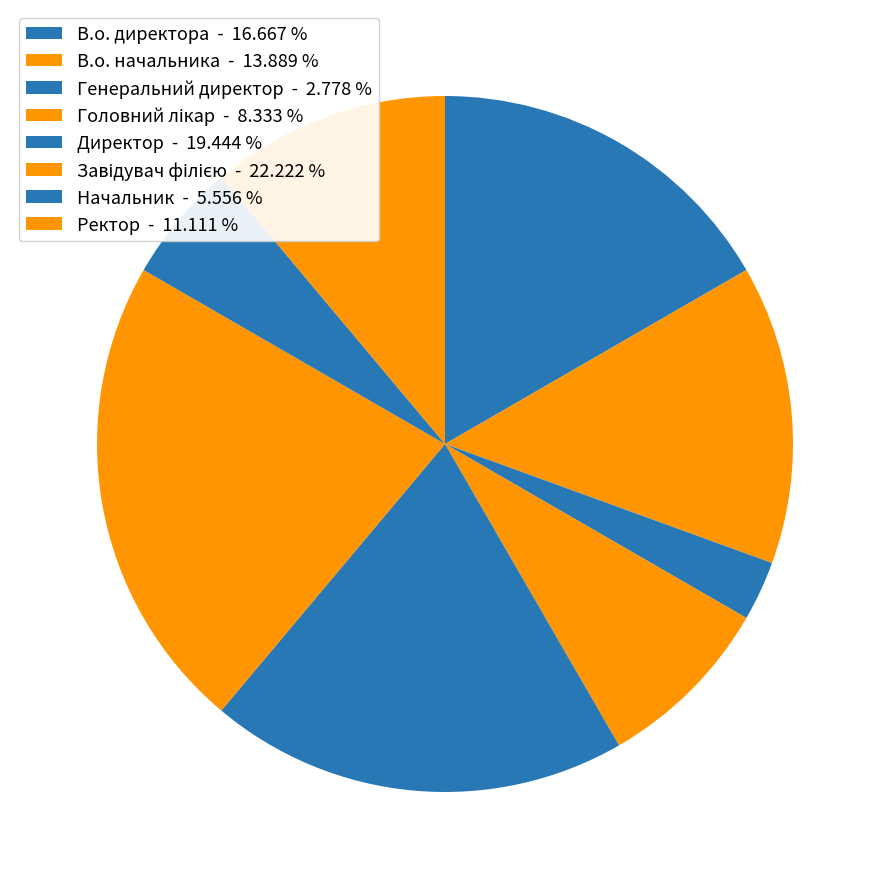

Between Директор and Завідувач філією, which is larger?

Завідувач філією